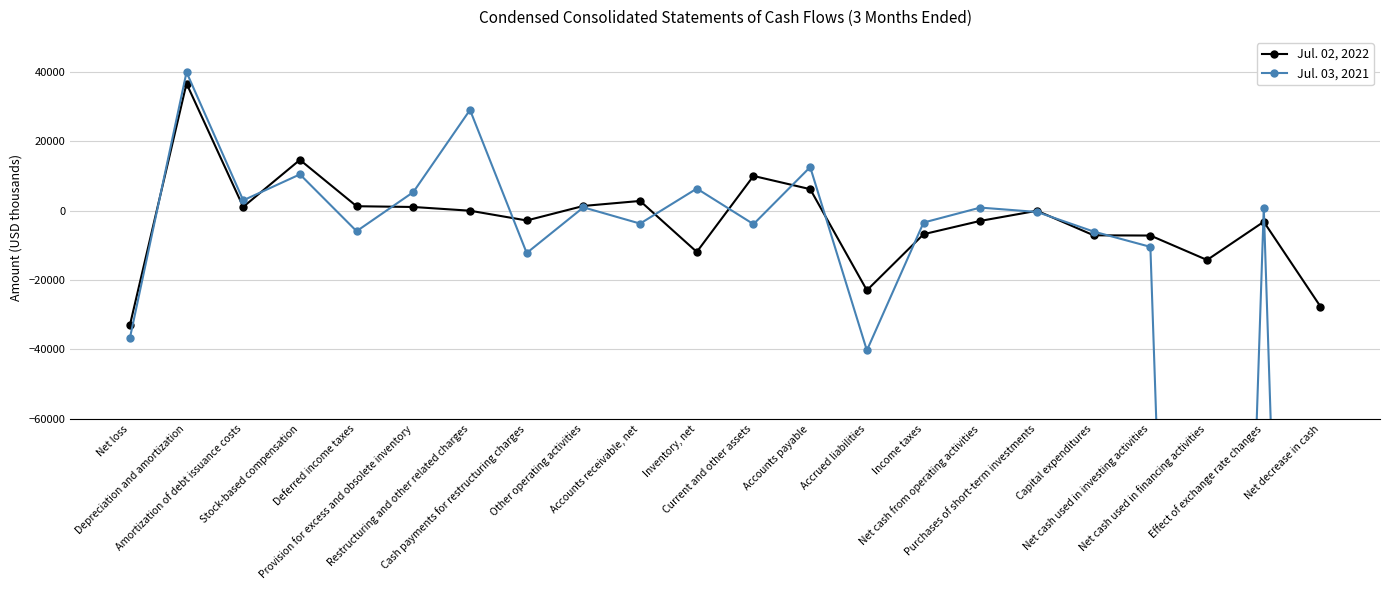

What position from the left is Cash payments for restructuring charges?

8